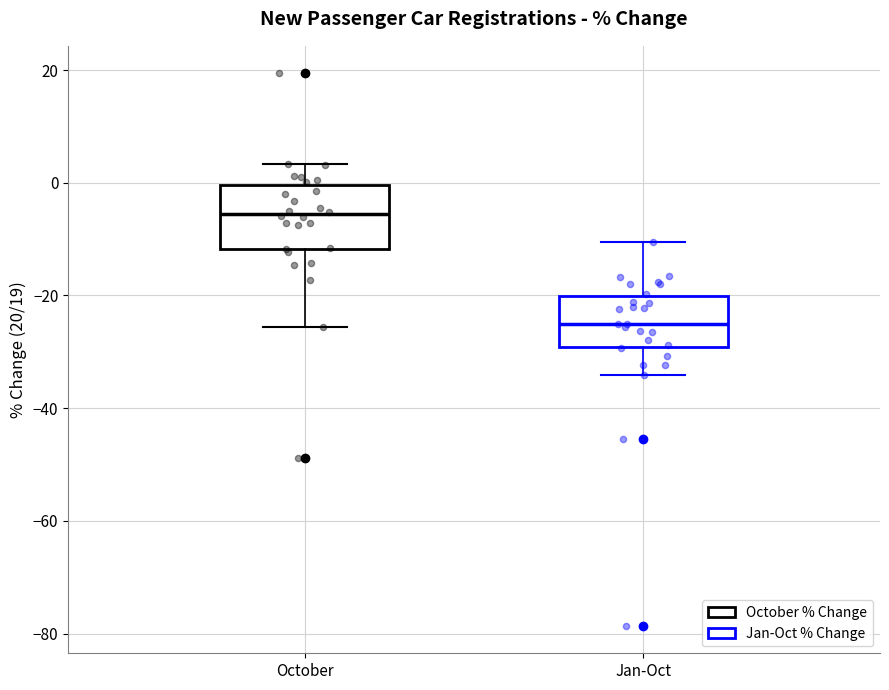

Reading left to right, transcribe this box plot: for each box, give where its median line is, the range the box spans, and where its two whiskers end, as read against the y-axis. The values are not printed on the chart, so give them approximately, as read against the axis.

October: median -6, box -12 to 0, whiskers -26 to 4
Jan-Oct: median -26, box -30 to -20, whiskers -34 to -10